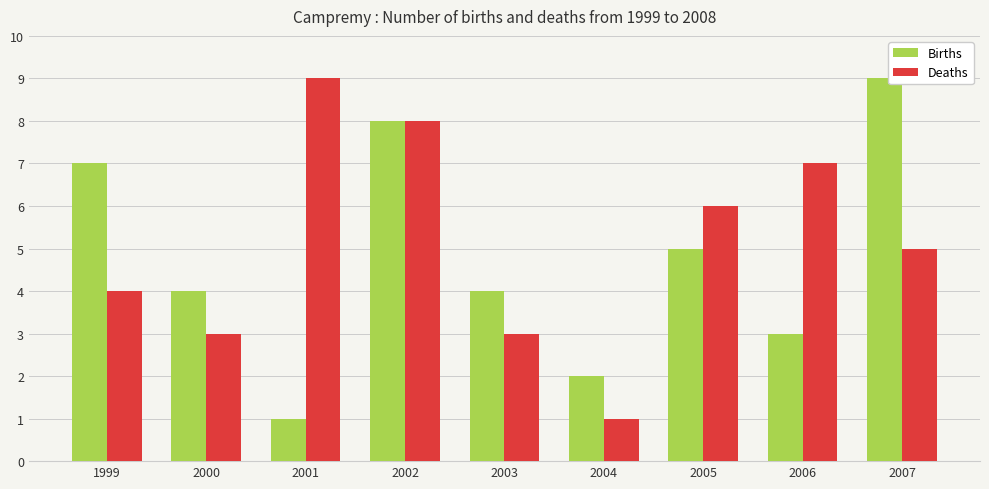

Is it true that Births equals 4 at 2000?

True